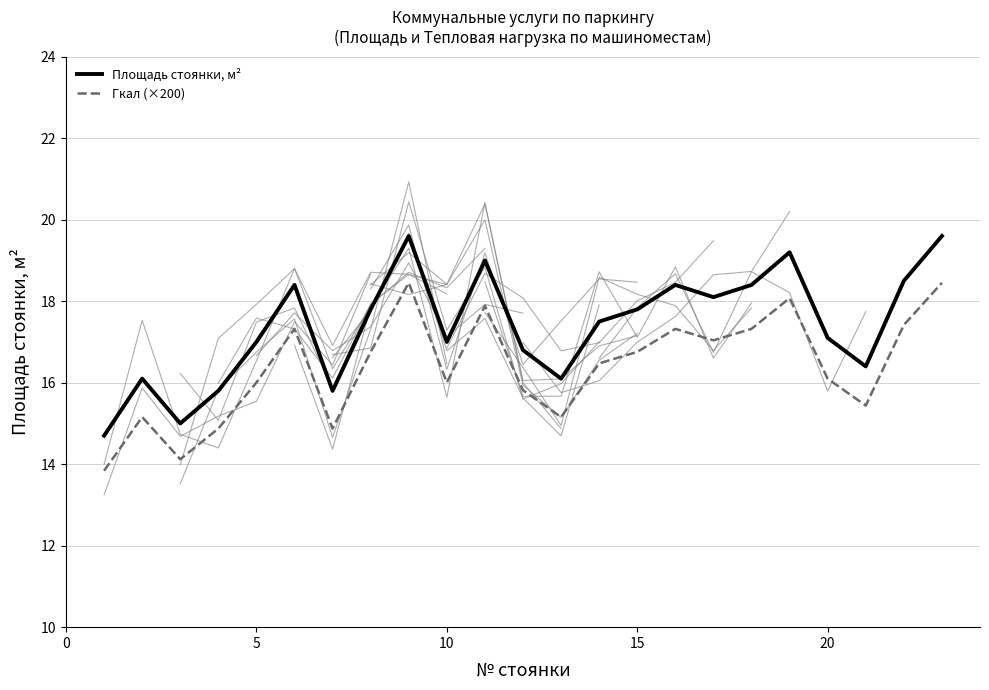

True or false: Гкал (×200) and Площадь стоянки, м² cross at least once.

False